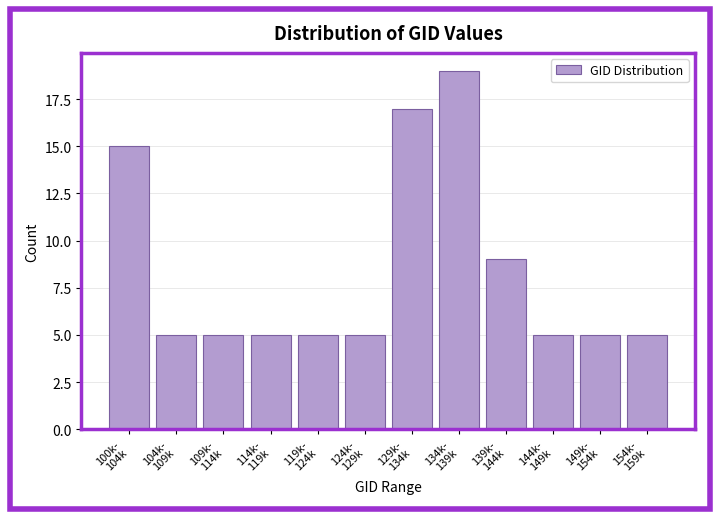

Reading left to right, transcribe all the data shown in this chart.

15	5	5	5	5	5	17	19	9	5	5	5